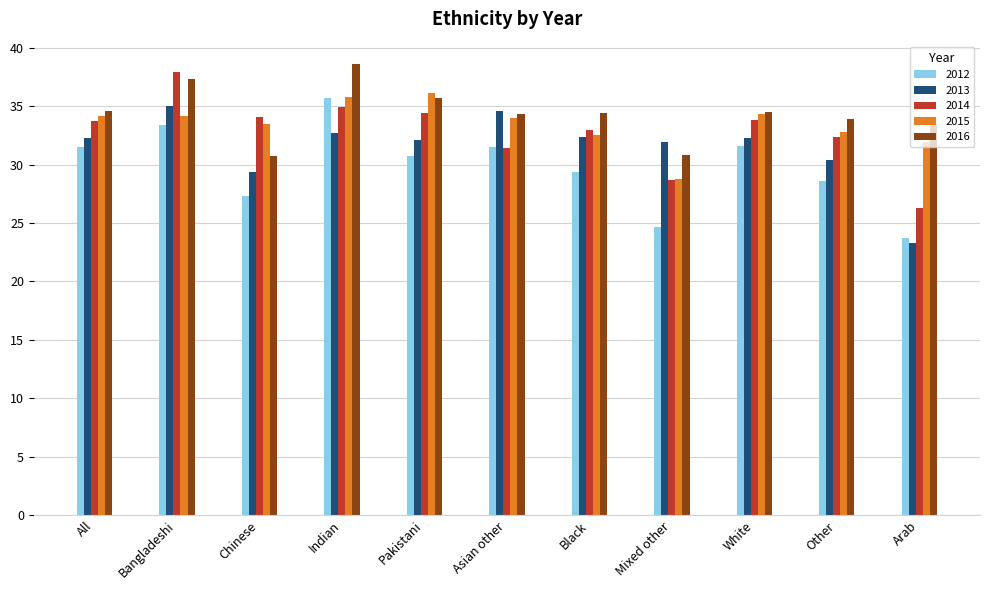

What is the minimum value shown in the chart?

23.3